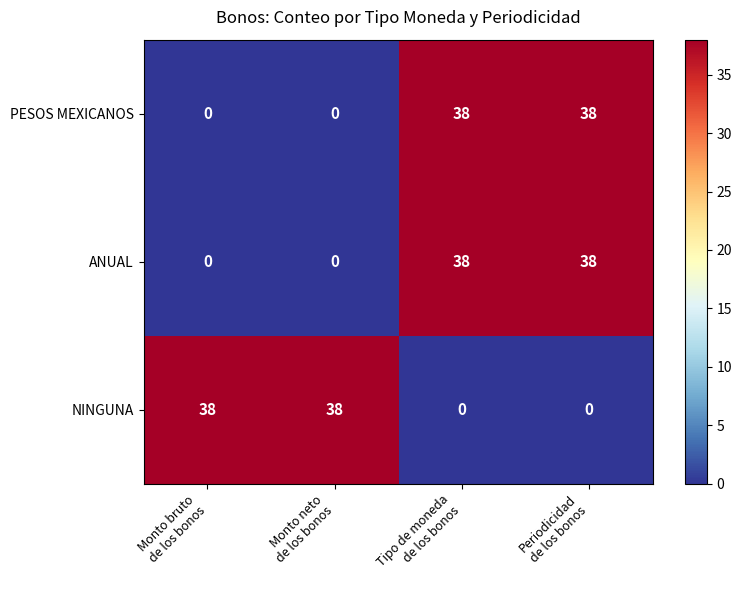

At how many categories does at least one series exceed 13?

4